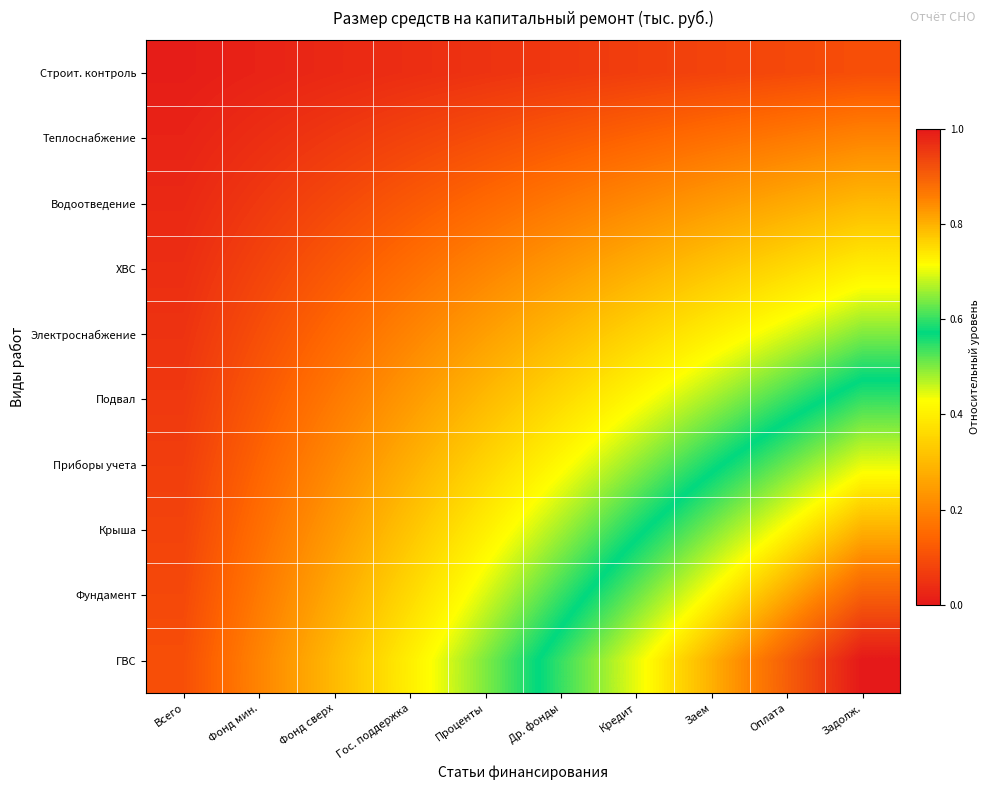

At how many categories does at least one series exceed 0?

10